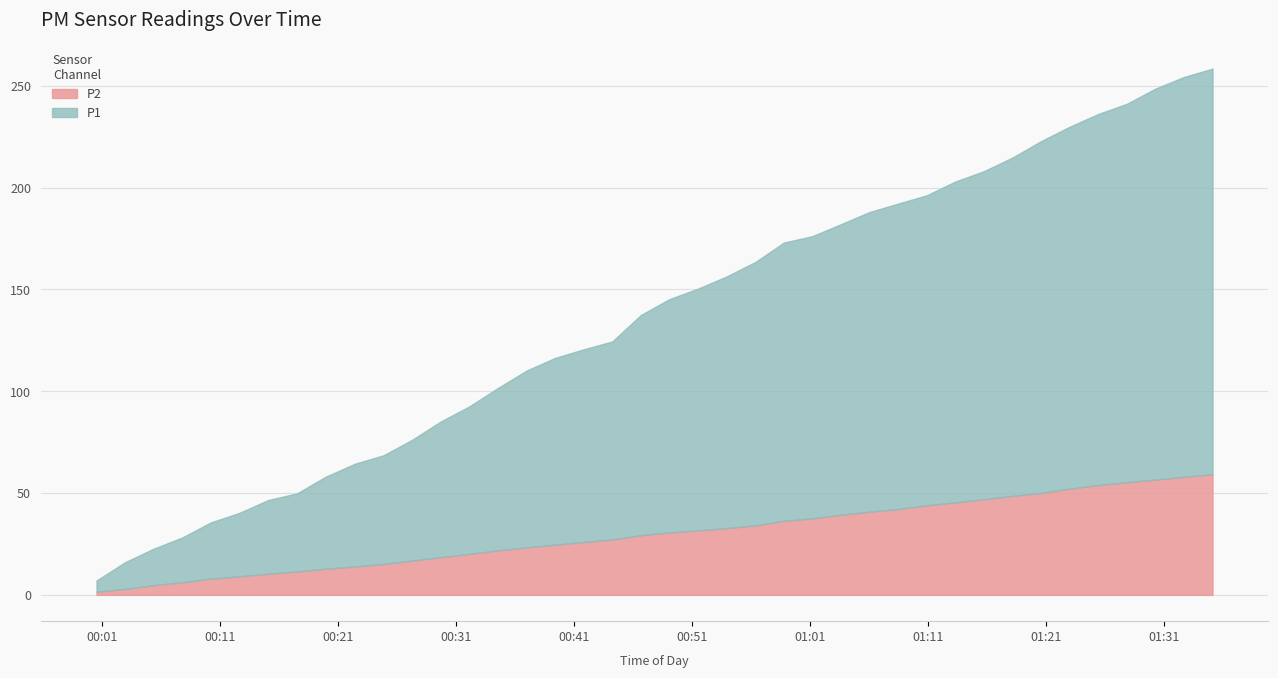

Does the chart display data point markers on the line(s)?

No